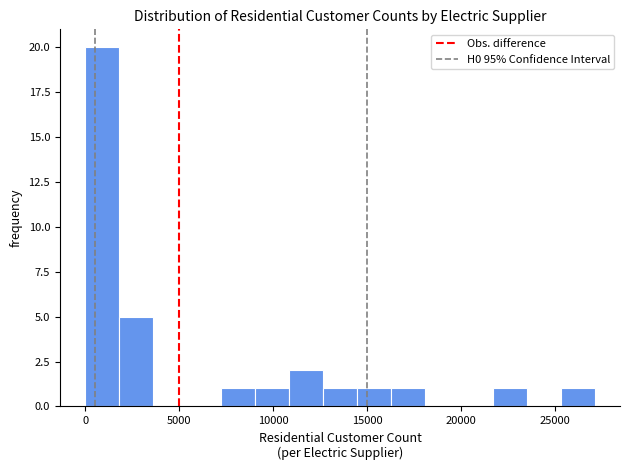

Read against the x-axis, roughly where is the centre of the tallest bar?

1000